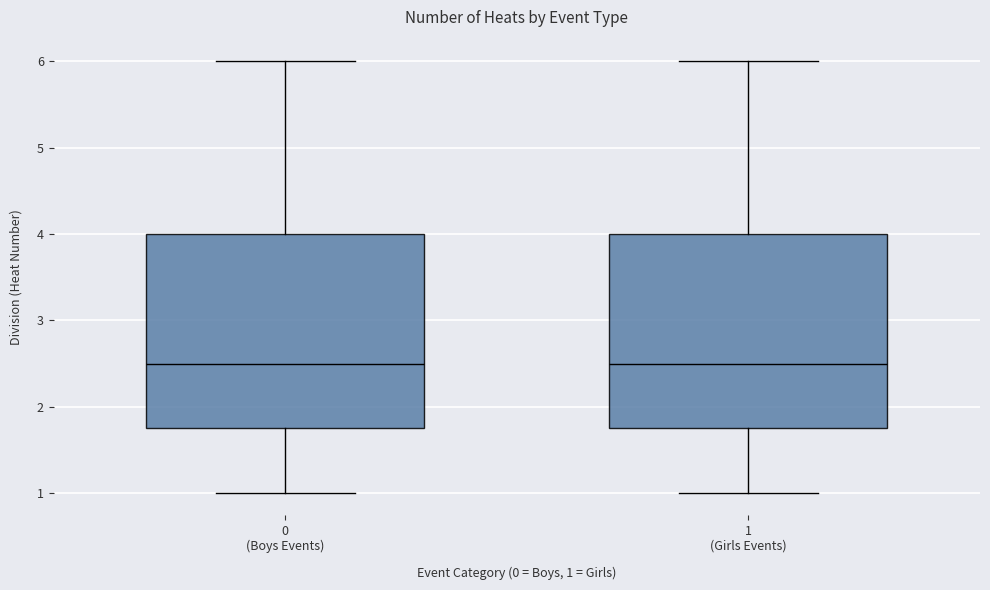

Where is the lower edge of the box for 1 (Girls Events) on the y-axis? The values are not printed on the chart, so give them approximately, as read against the axis.

1.8